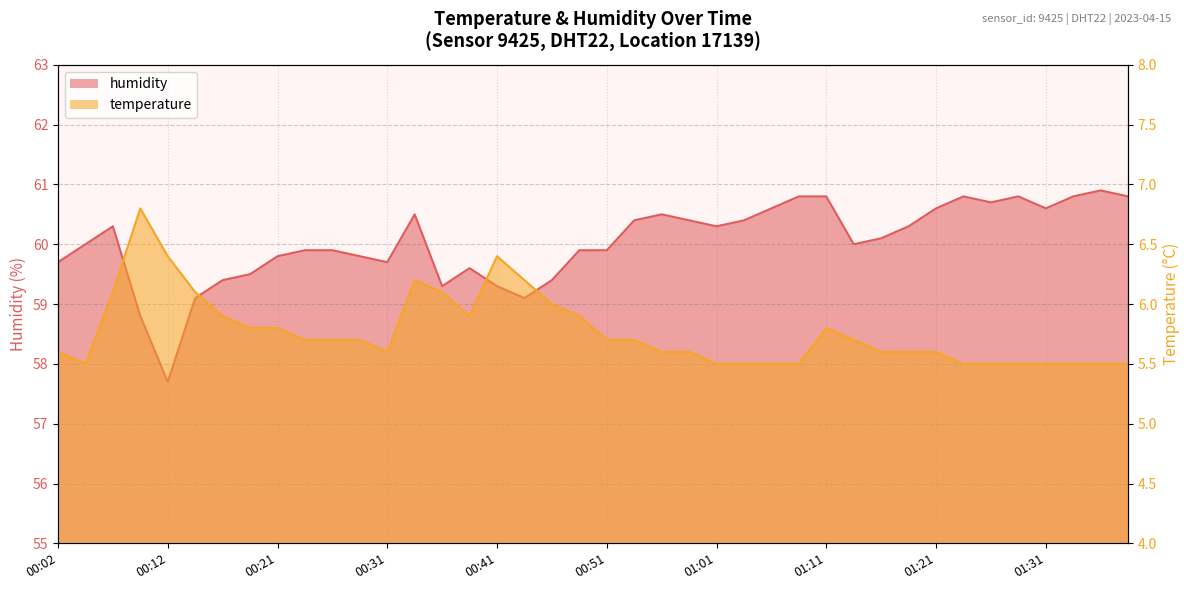

Is the value of temperature at 01:36 greater than the value of humidity at 01:36?

No